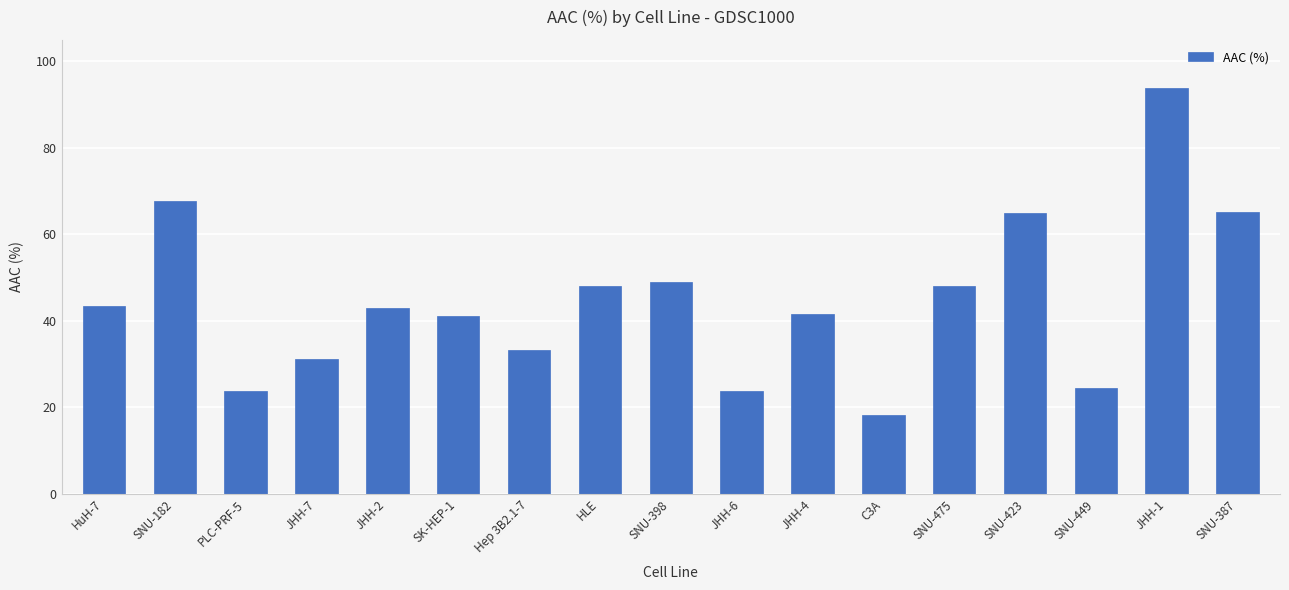

Does the chart contain any negative values?

No